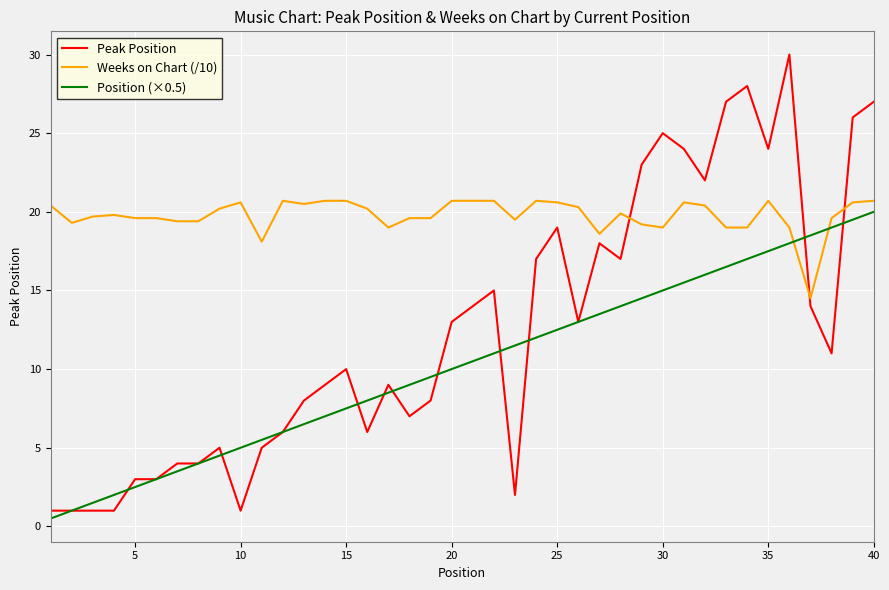

Which series has the largest total across all categories?

Weeks on Chart (/10)